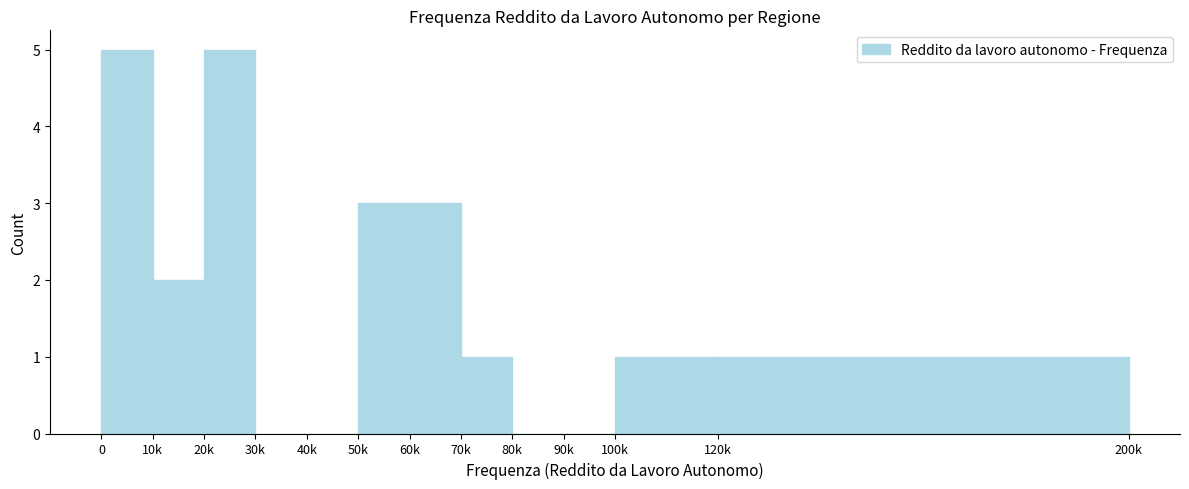

Reading left to right, transcribe all the data shown in this chart.

0=5	10k=2	20k=5	30k=0	40k=0	50k=3	60k=3	70k=1	80k=0	90k=0	100k=1	120k=1